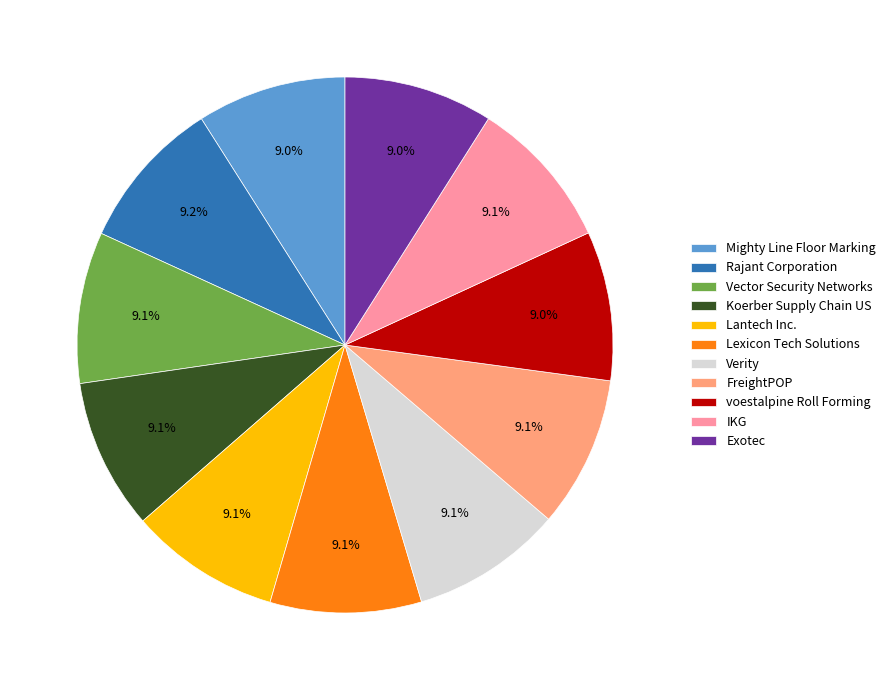

Do Koerber Supply Chain US and voestalpine Roll Forming together represent more than half of the pie?

No